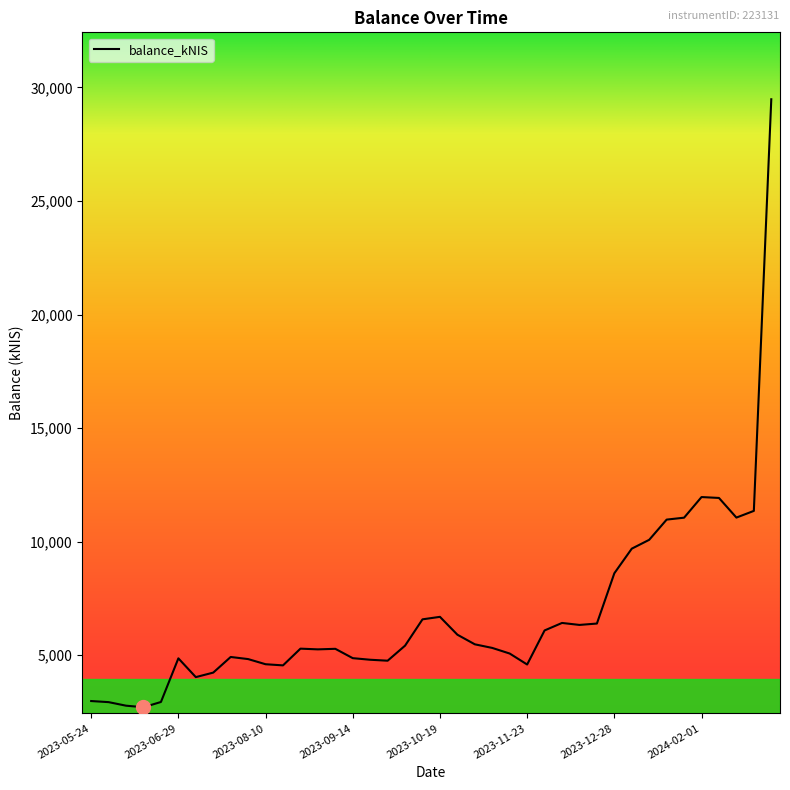

What is the difference between the maximum and minimum values?

26778.0